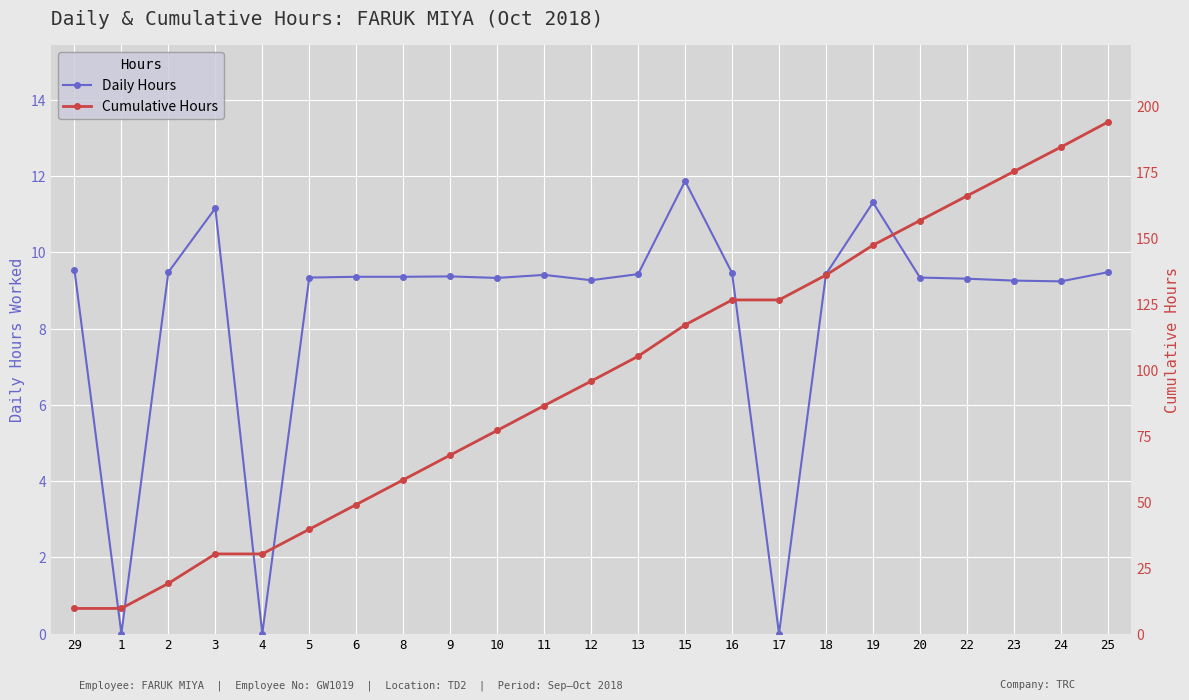

Where is the first local minimum for Daily Hours?

1